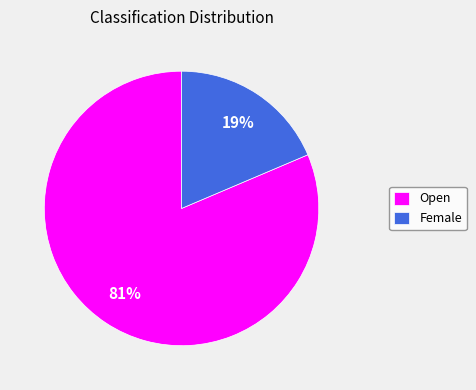

Rank the categories by value from lowest to highest.

Female, Open